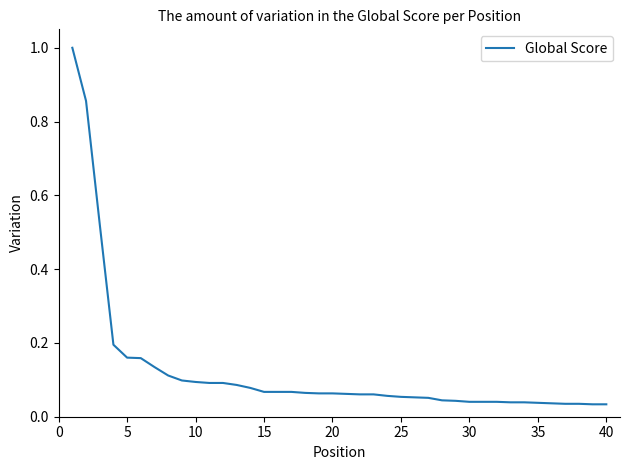

What is the greatest value displayed?

1.0